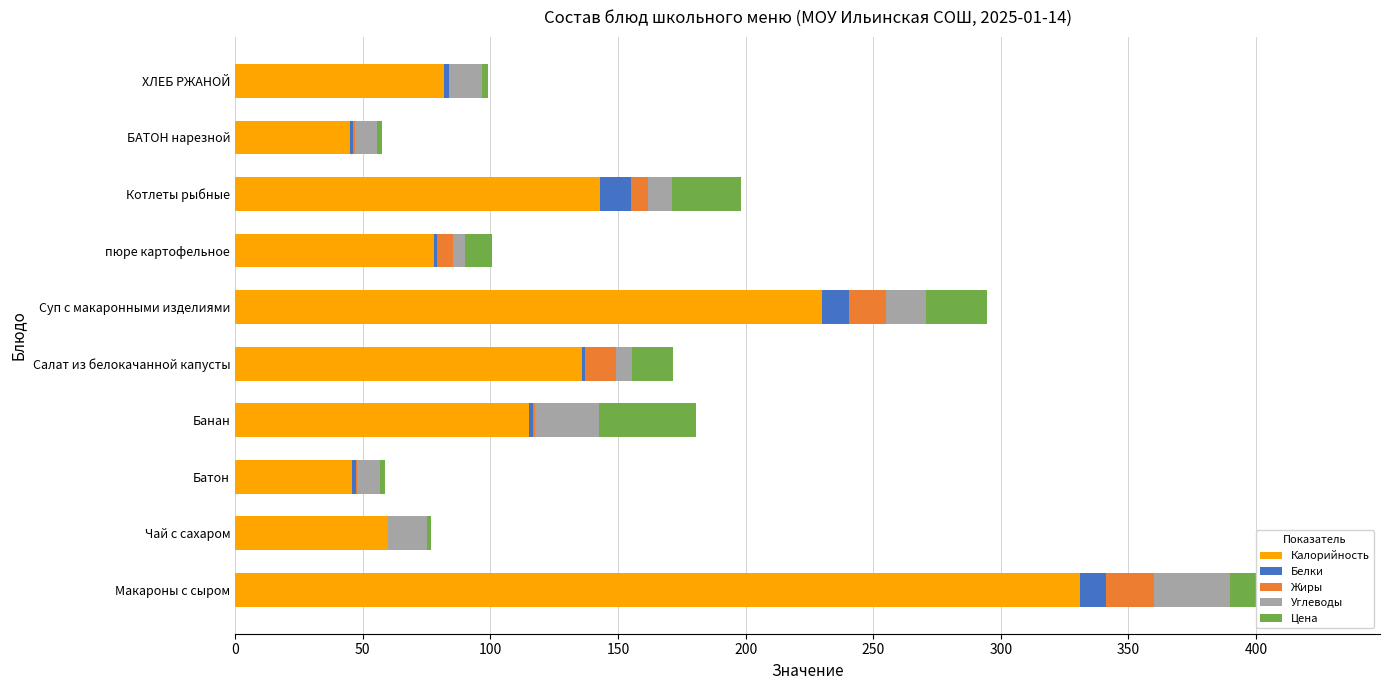

What is the maximum value for Калорийность?

331.0